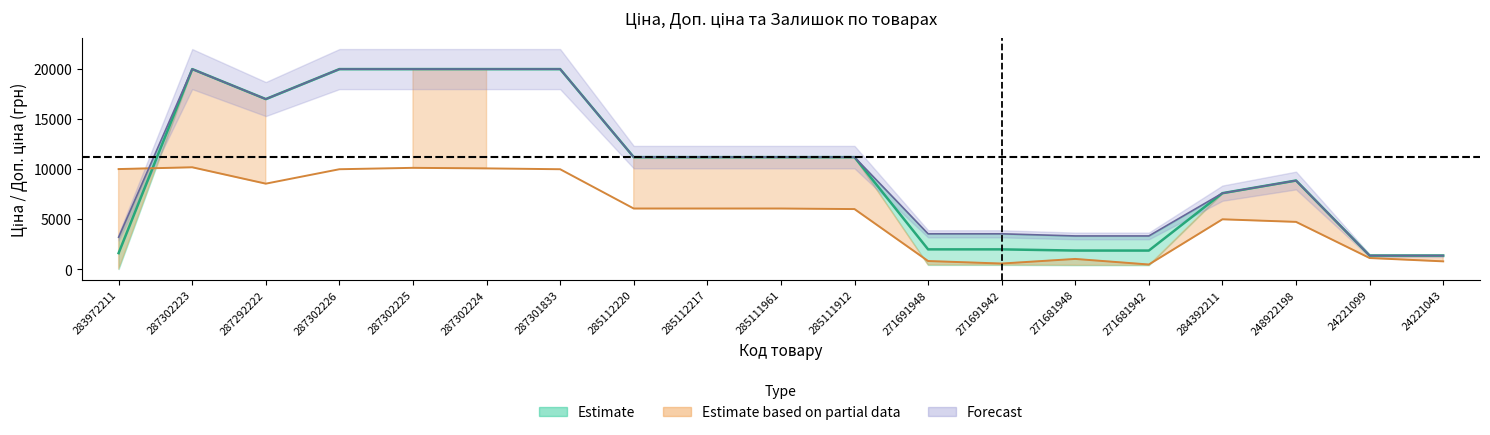

What position from the left is 287302226?

4